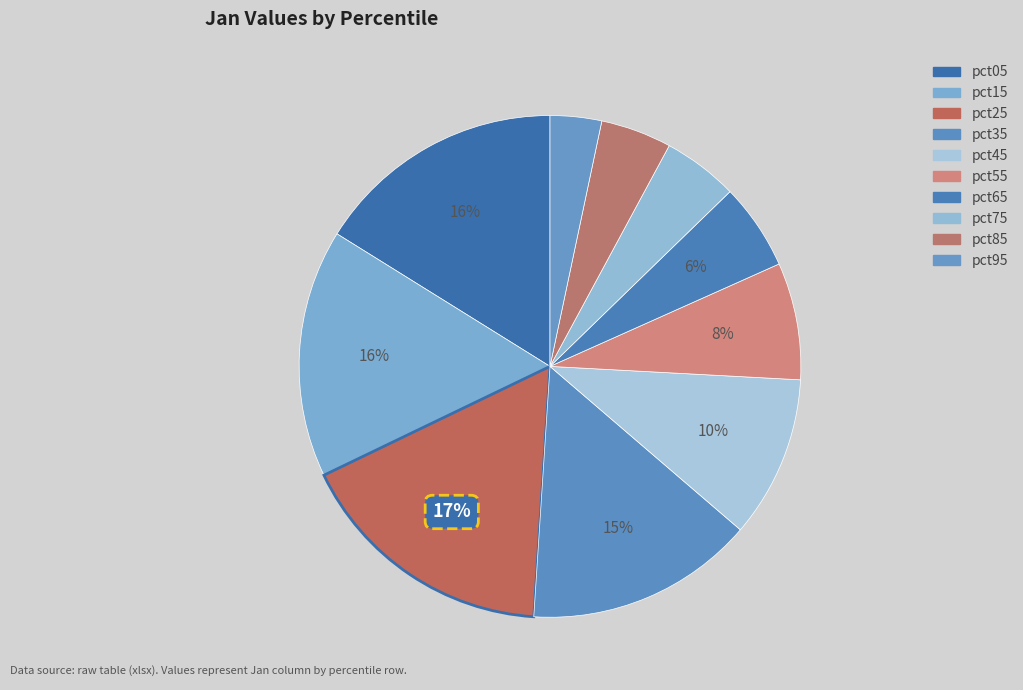

Which slice is the smallest?

pct95